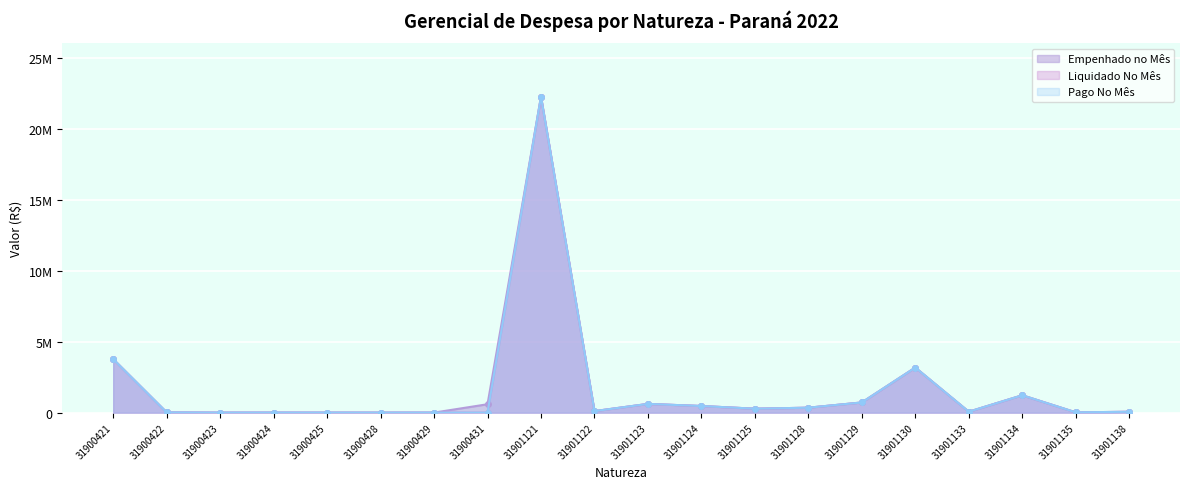

List the series in order of their peak value, highest first.

Empenhado no Mês, Liquidado No Mês, Pago No Mês